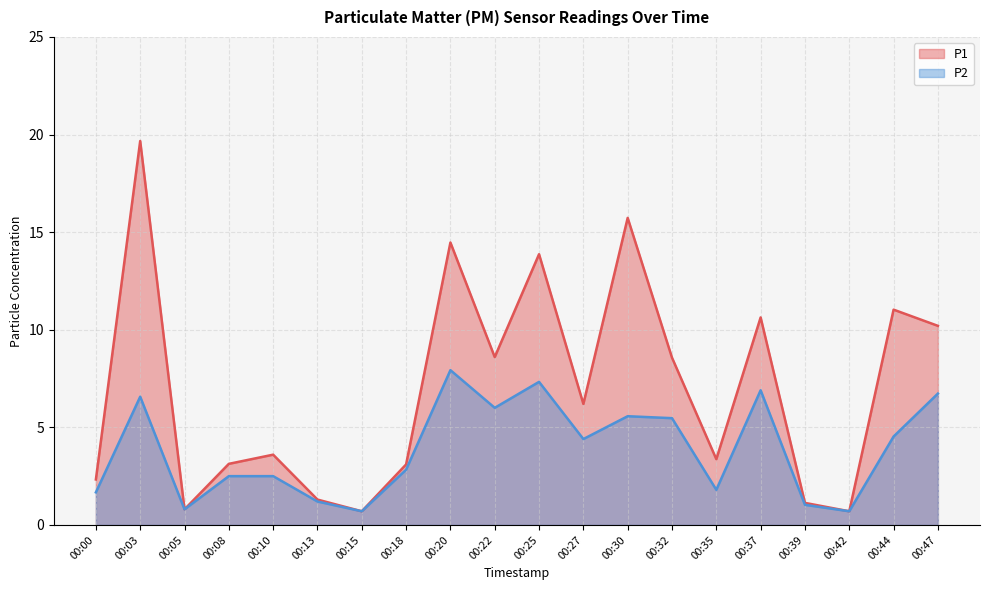

Does the chart have visible grid lines?

Yes